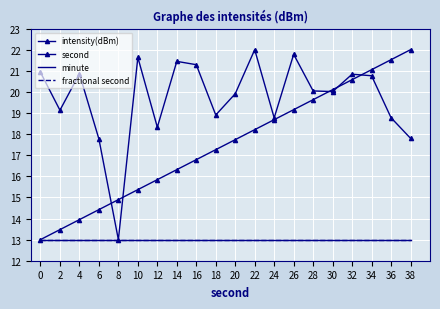

What is the value of the minute point at the 2nd from the left?

13.0